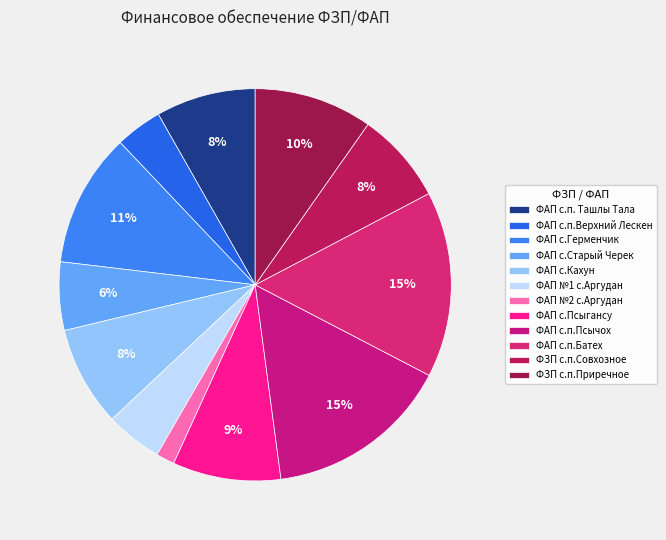

Do ФАП с.п. Ташлы Тала and ФАП с.п.Псычох together represent more than half of the pie?

No